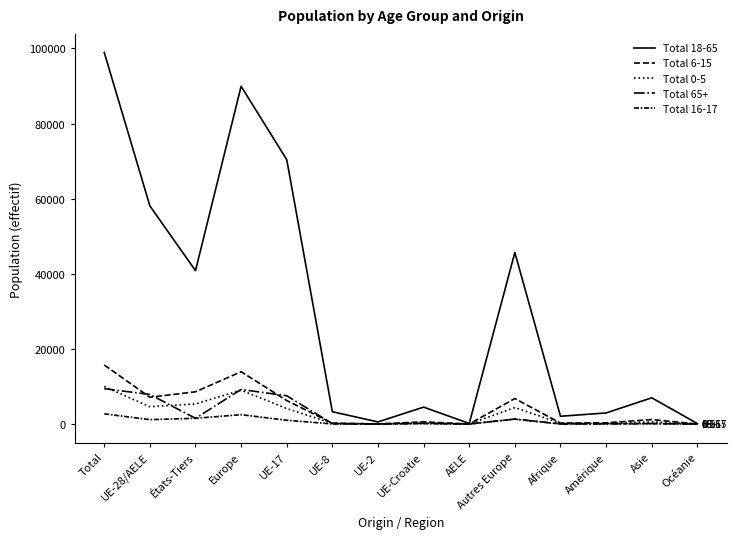

What position from the left is UE-17?

5